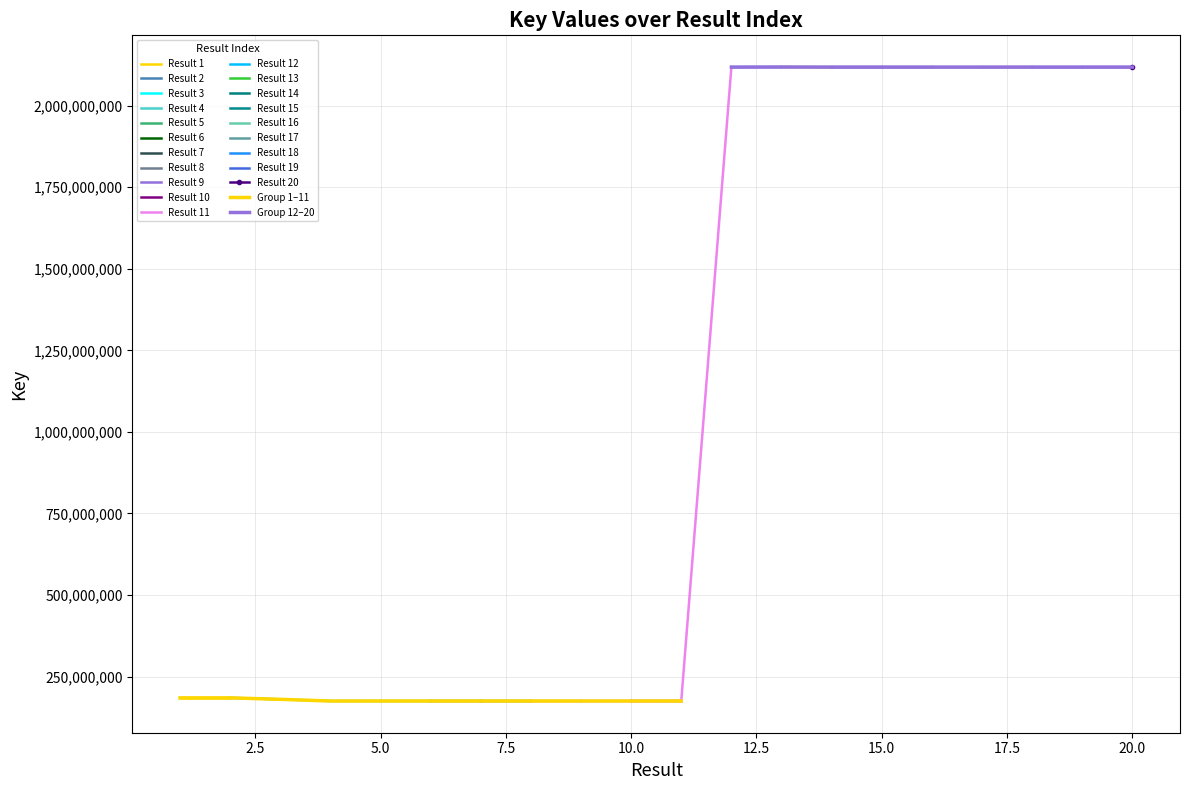

The chart shows a value of 185030008 at 2. True or false?

True